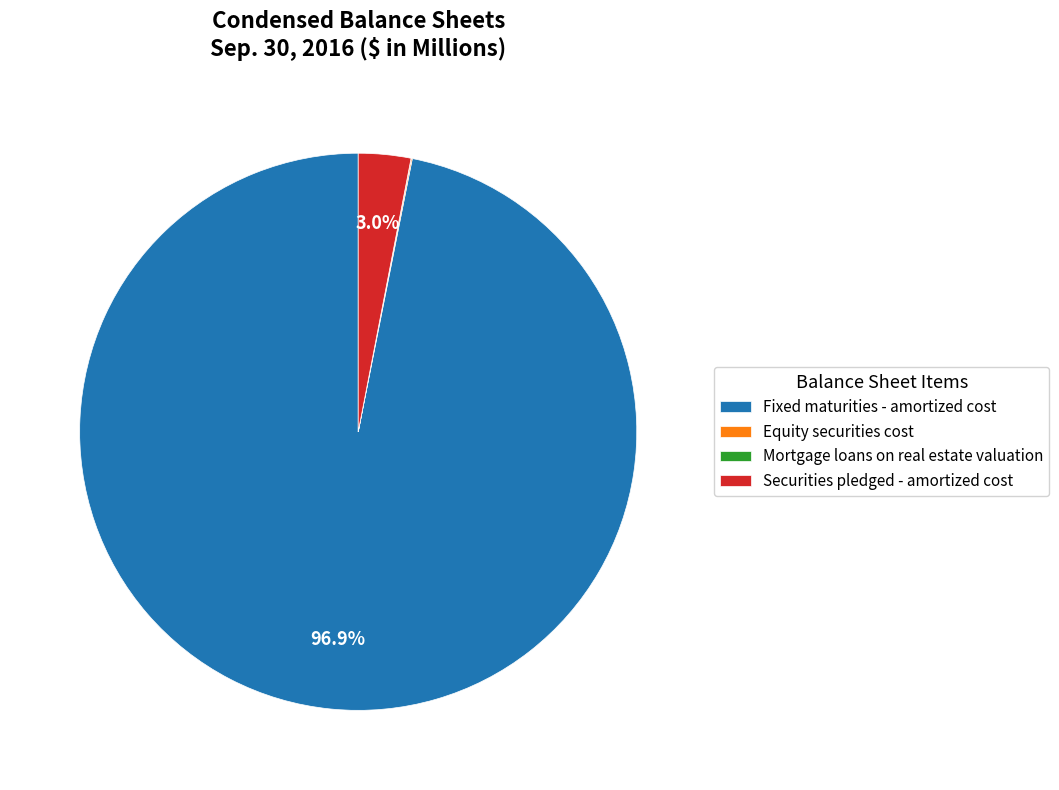

Does any single category account for the majority?

Yes